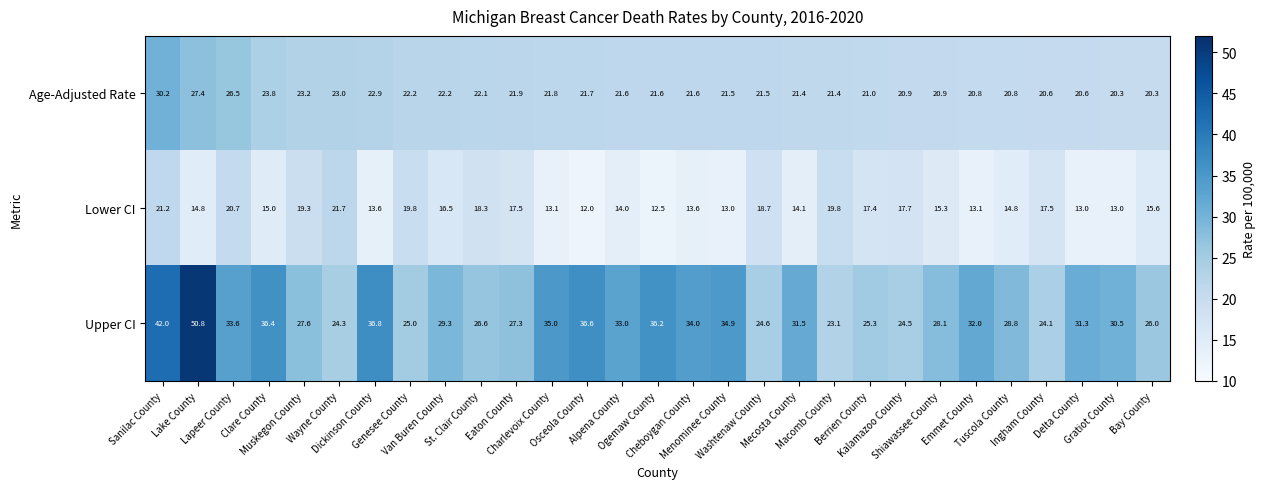

What is the sum of all Upper CI values?

899.2